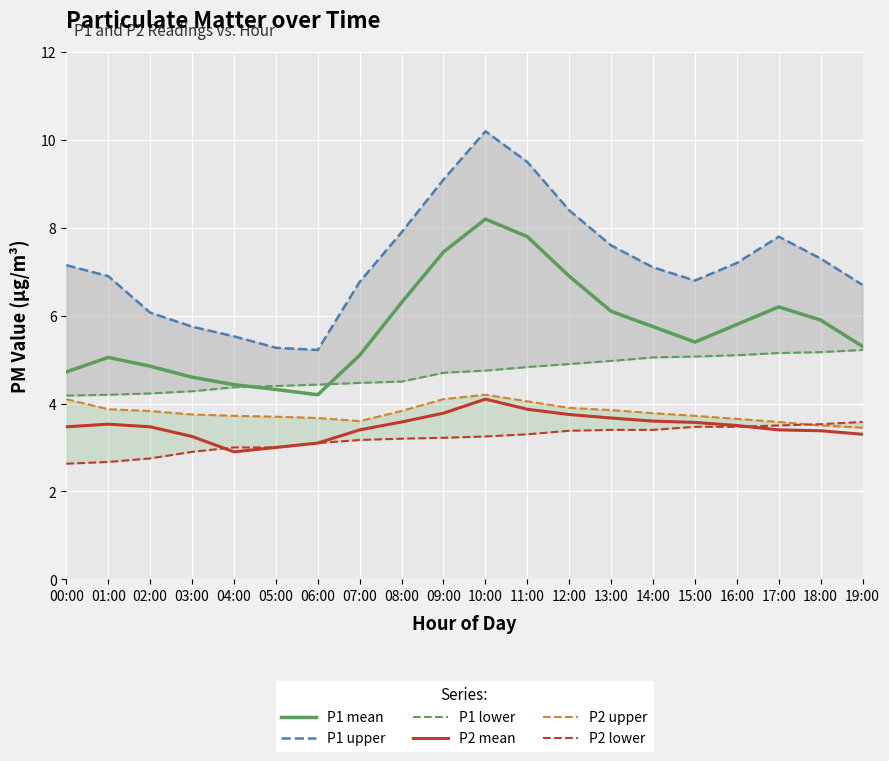

What is the lowest value of the P2 series?

2.9